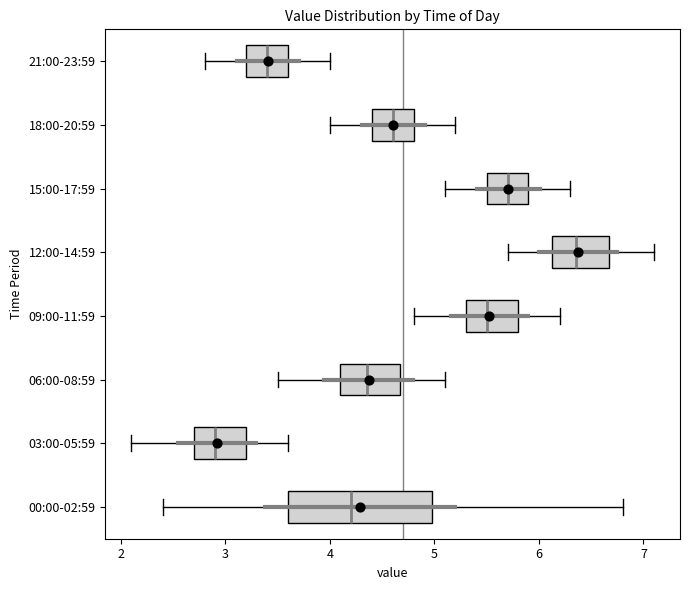

Comparing the boxes themselves (not the whiskers), which one is the widest?

00:00-02:59